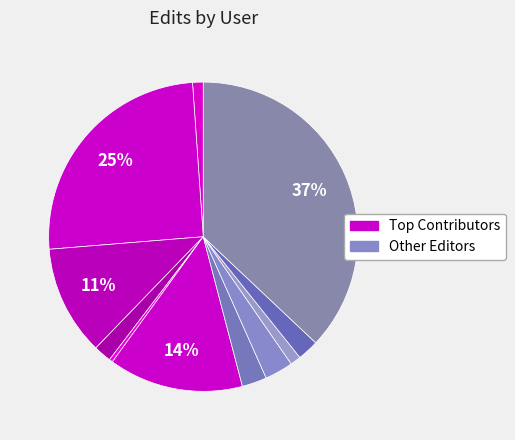

How many slices are in this pie chart?

11